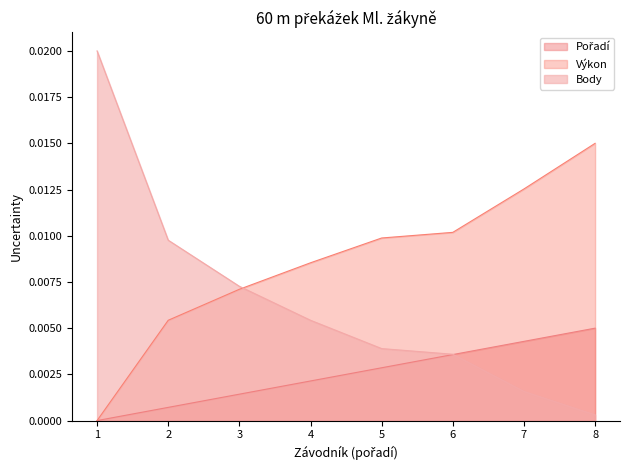

Is the value of Body at 6 greater than the value of Výkon at 4?

No